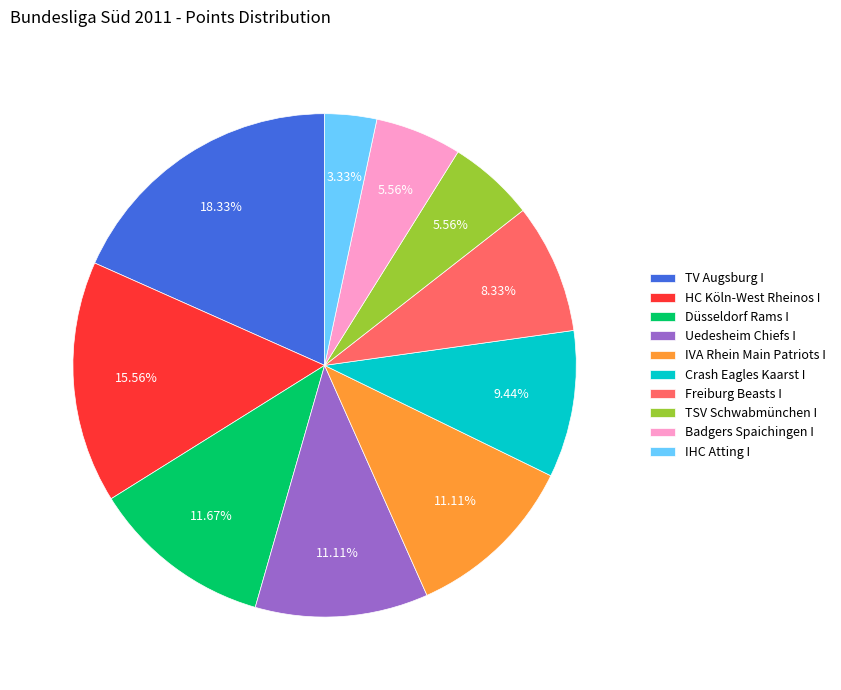

True or false: Uedesheim Chiefs I accounts for 1% of the total.

False